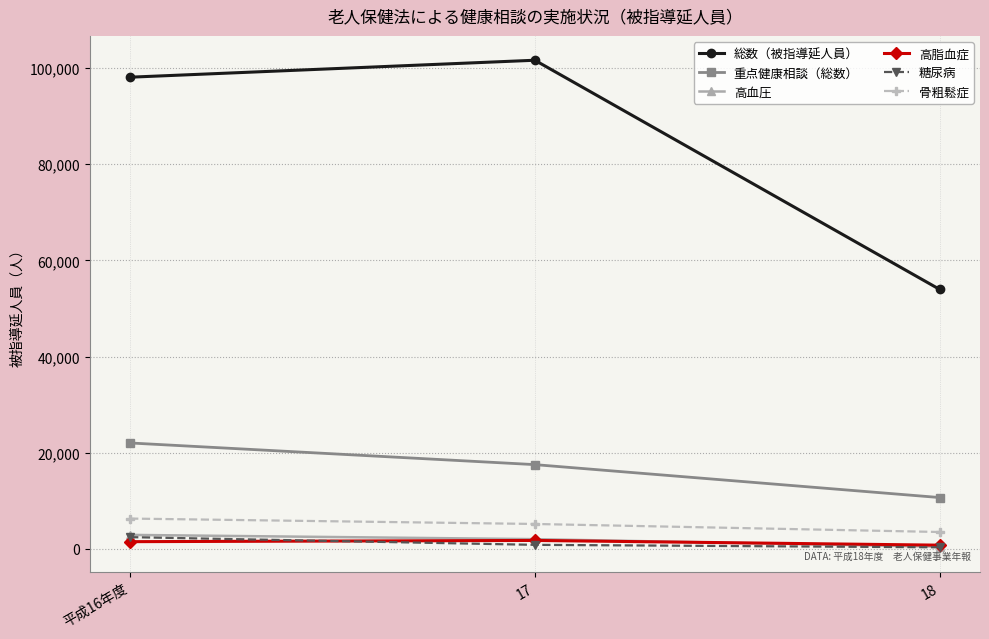

What is the average value of the 高血圧 series?

1771